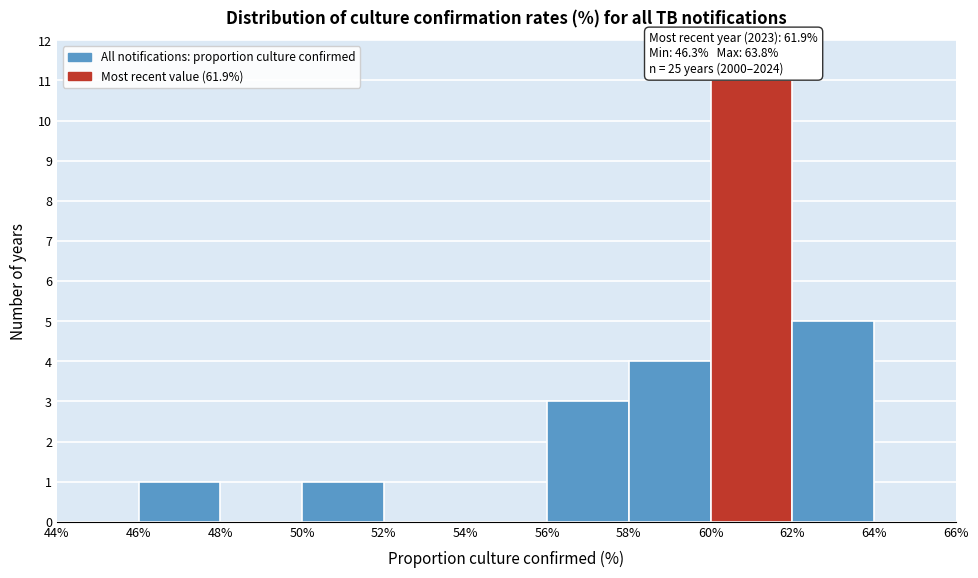

Over which range of the x-axis is the bar tallest?

60% to 62%